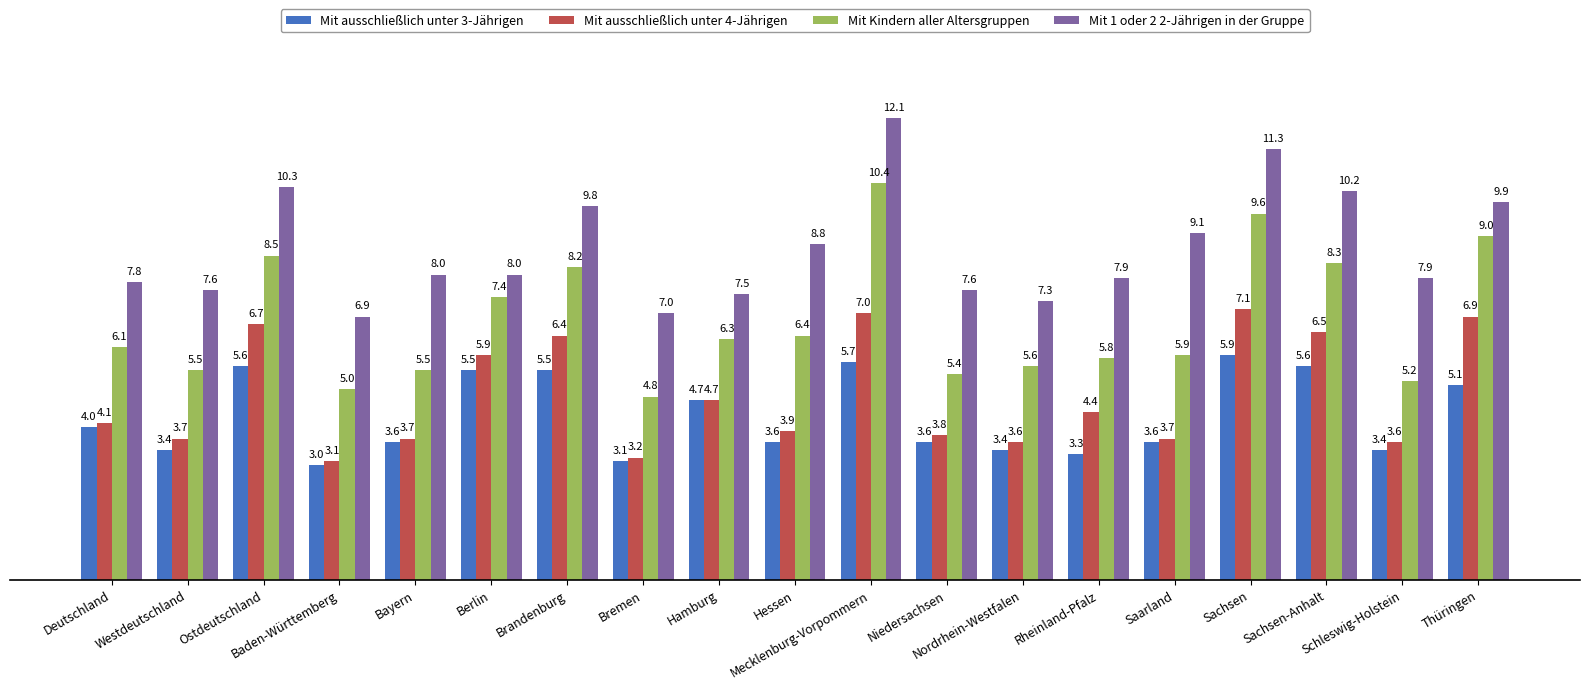

Rank the series at Schleswig-Holstein from highest to lowest value.

Mit 1 oder 2 2-Jährigen in der Gruppe, Mit Kindern aller Altersgruppen, Mit ausschließlich unter 4-Jährigen, Mit ausschließlich unter 3-Jährigen